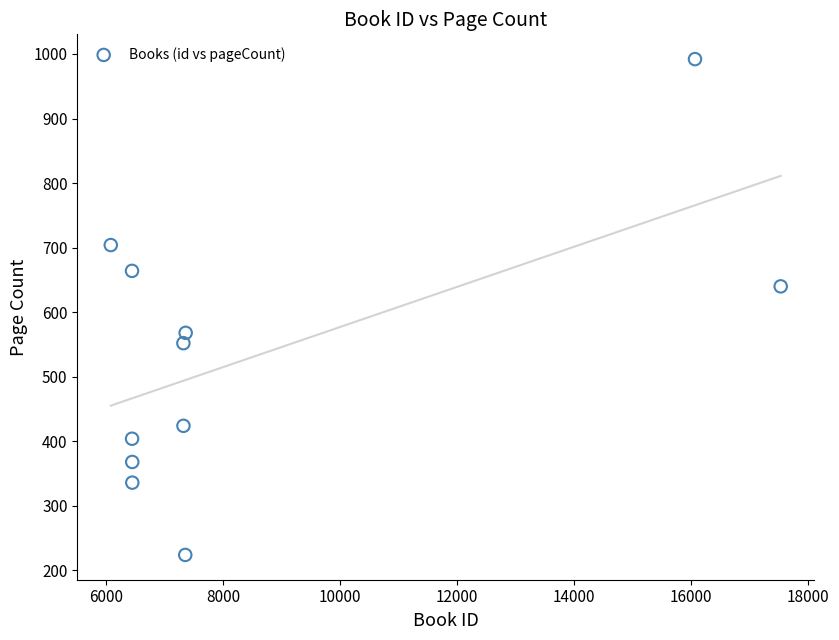

What is the range of Y values (max minus min)?

768